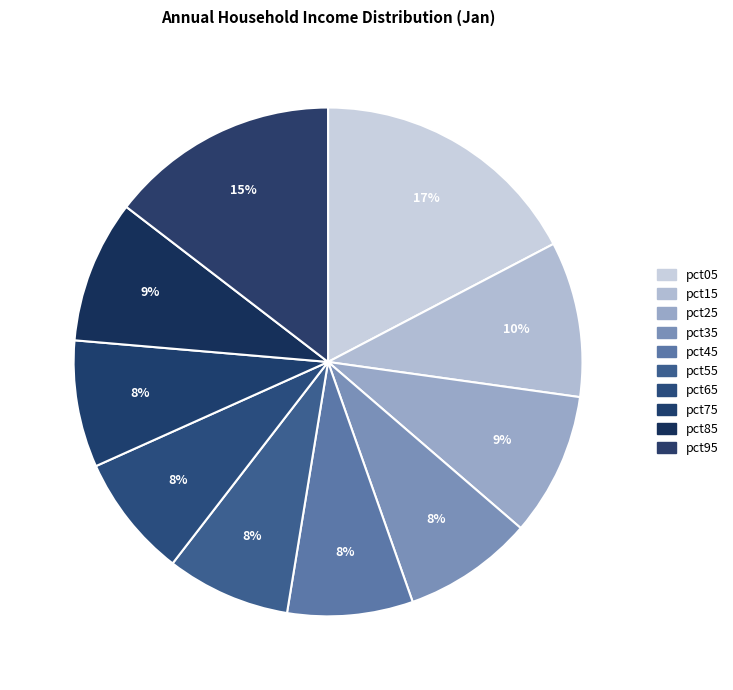

To the nearest percent, what portion does pct65 represent?

8%